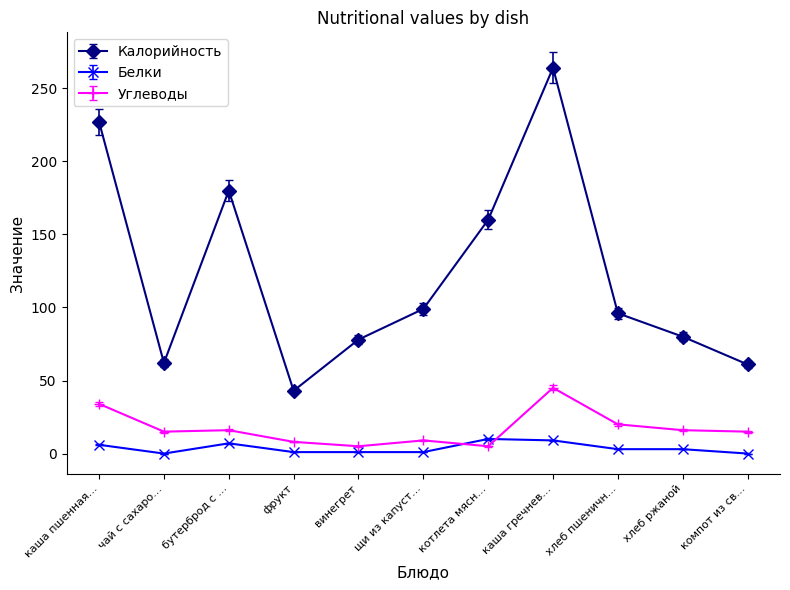

At which label does Углеводы reach its peak?

каша гречнев...